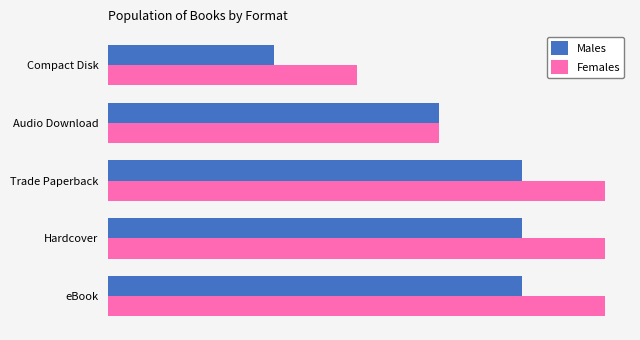

What are all the series names shown in the legend?

Males, Females